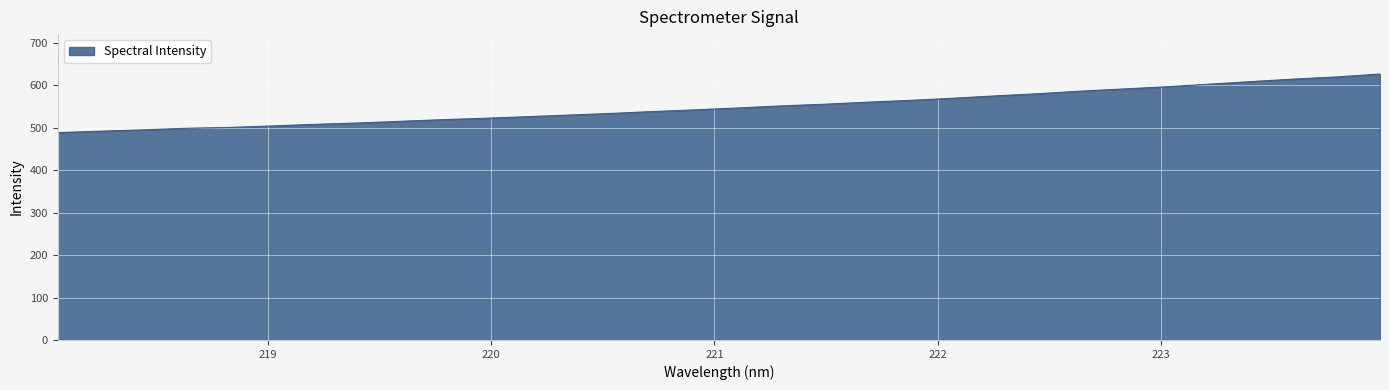

What is the difference between the maximum and minimum values?

138.0